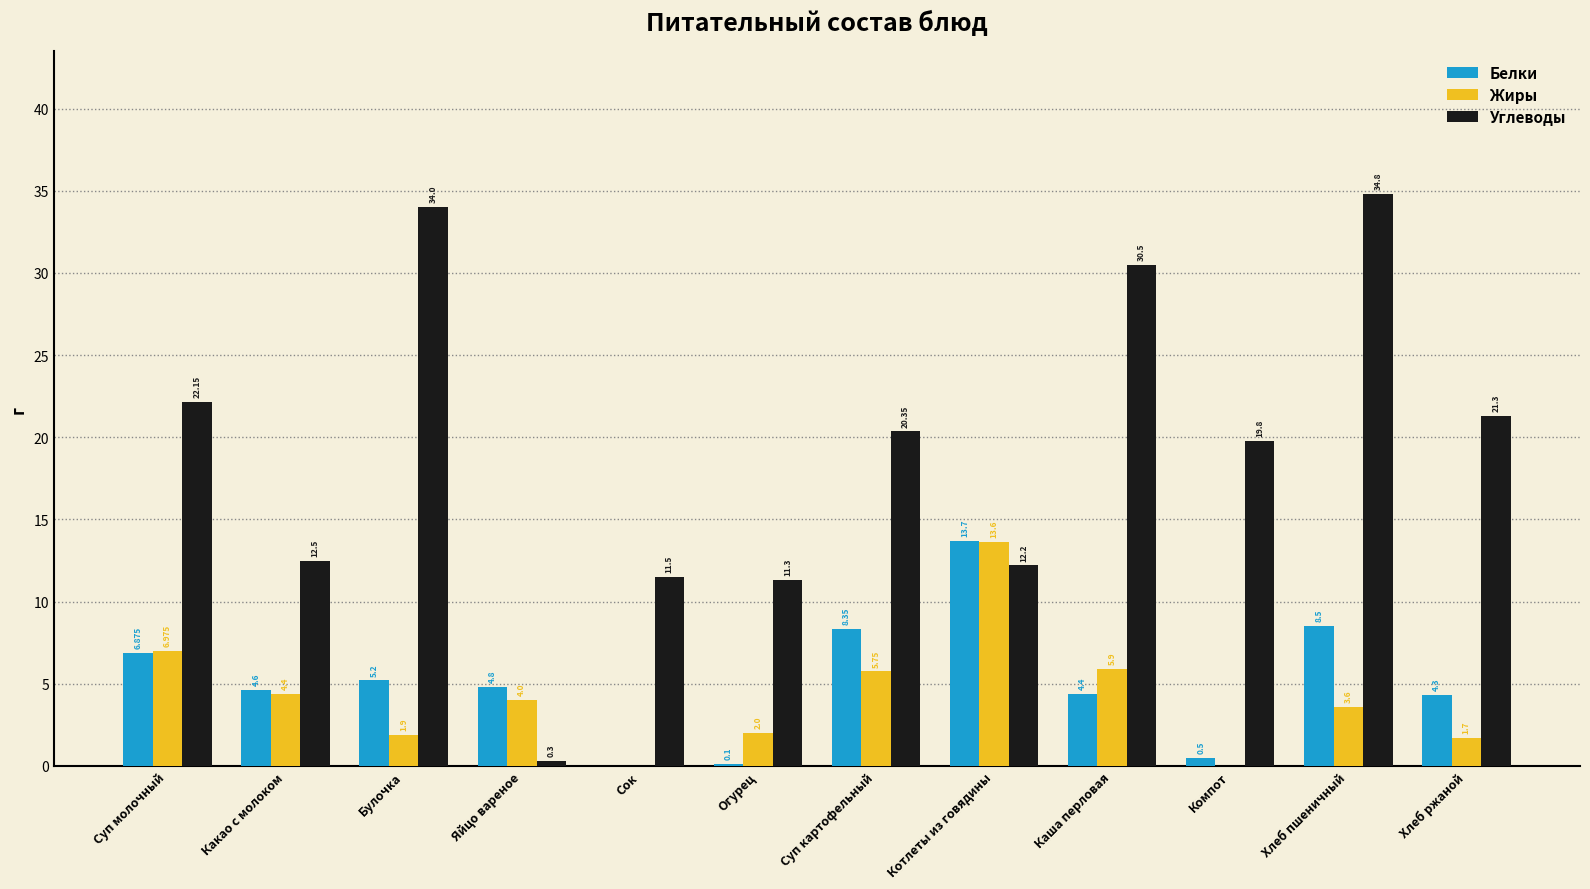

What is the spread (max minus min) of values at Булочка?

32.1